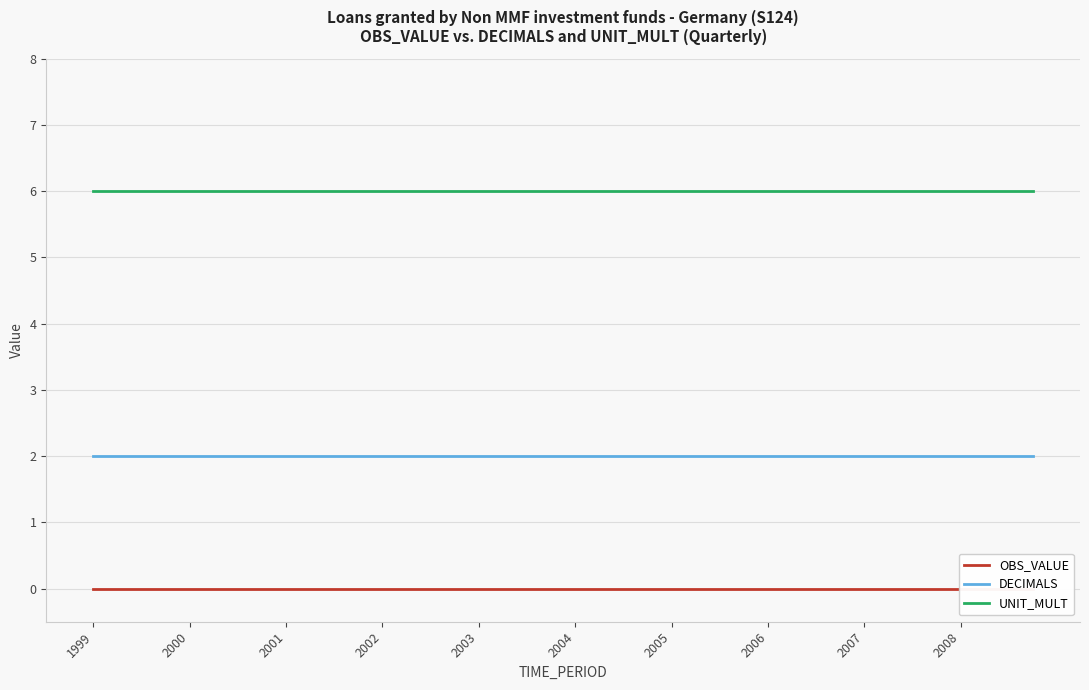

How many lines are shown in the chart?

3